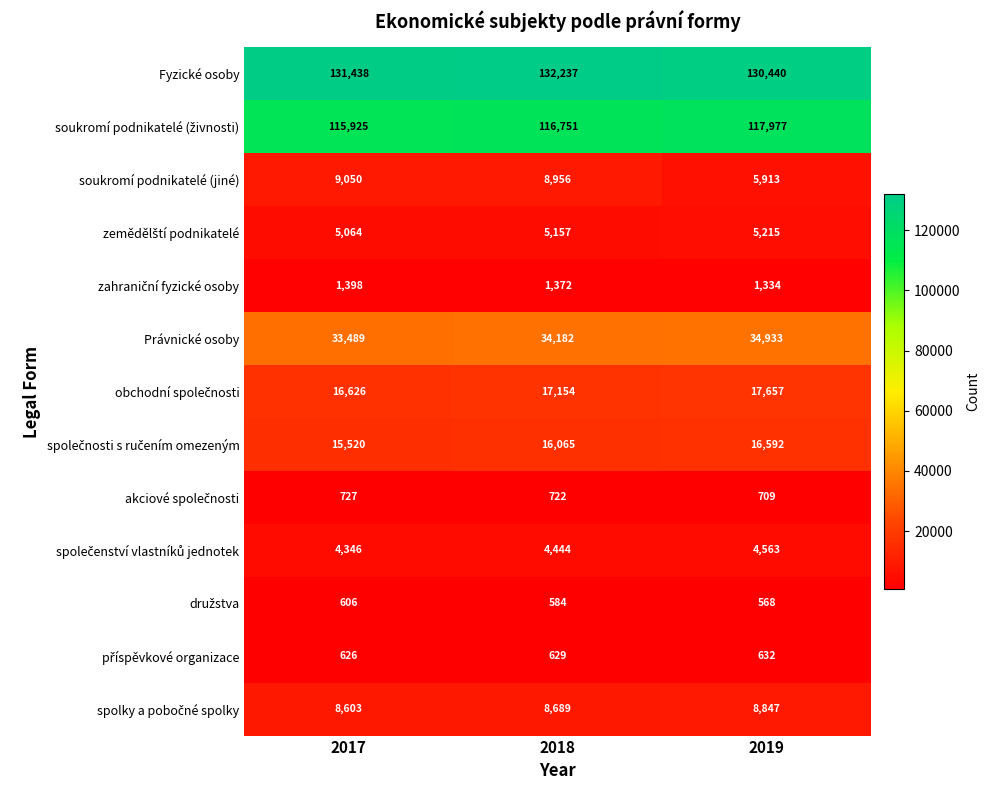

What is the sum of all soukromí podnikatelé (jiné) values?

23919